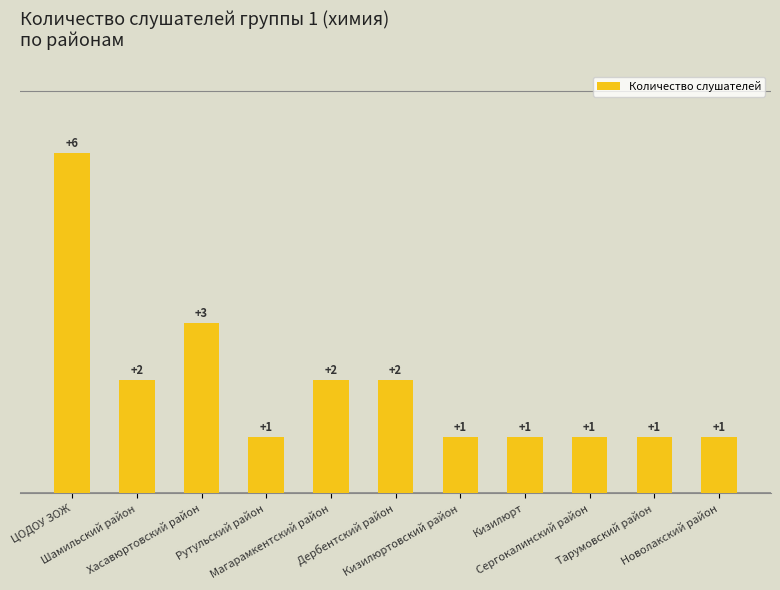

Approximately how many times larger is the value at Новолакский район compared to ЦОДОУ ЗОЖ?

0.2